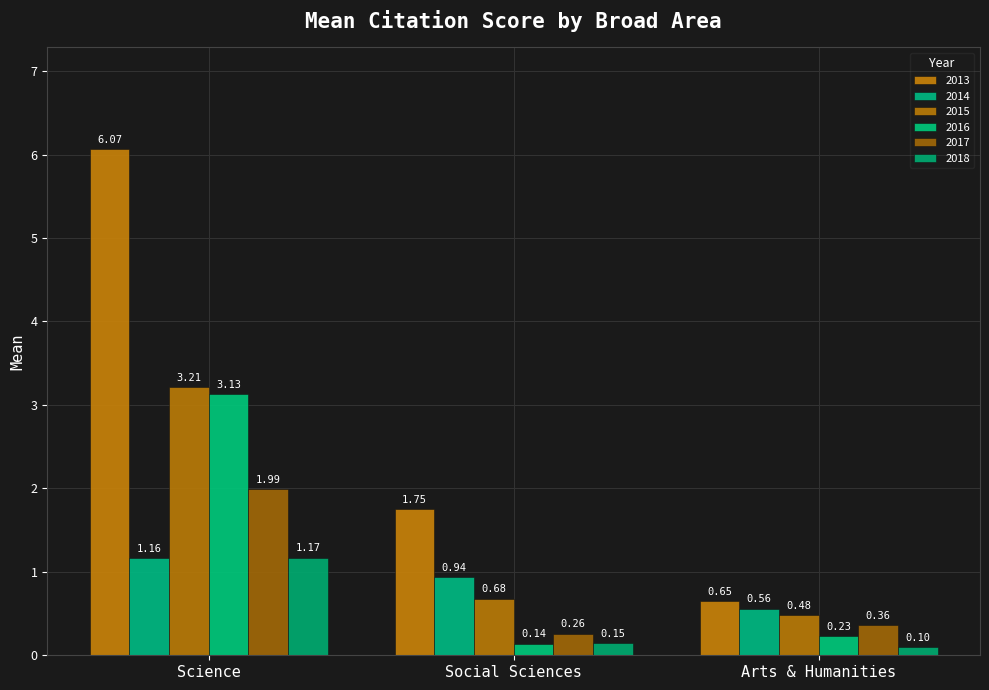

What is the value of the 2018 bar at the 1st from the left?

1.2